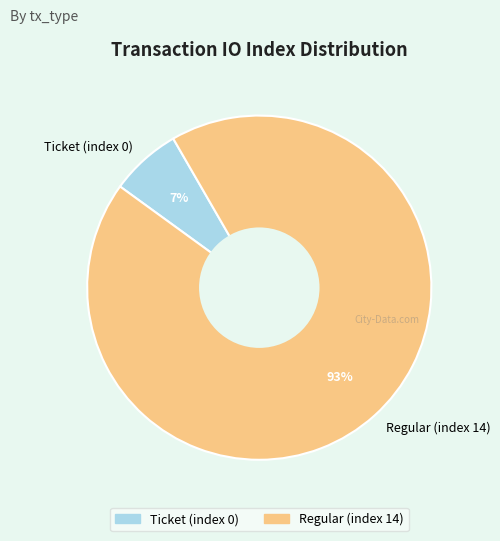

To the nearest percent, what is the average slice percentage?

50%